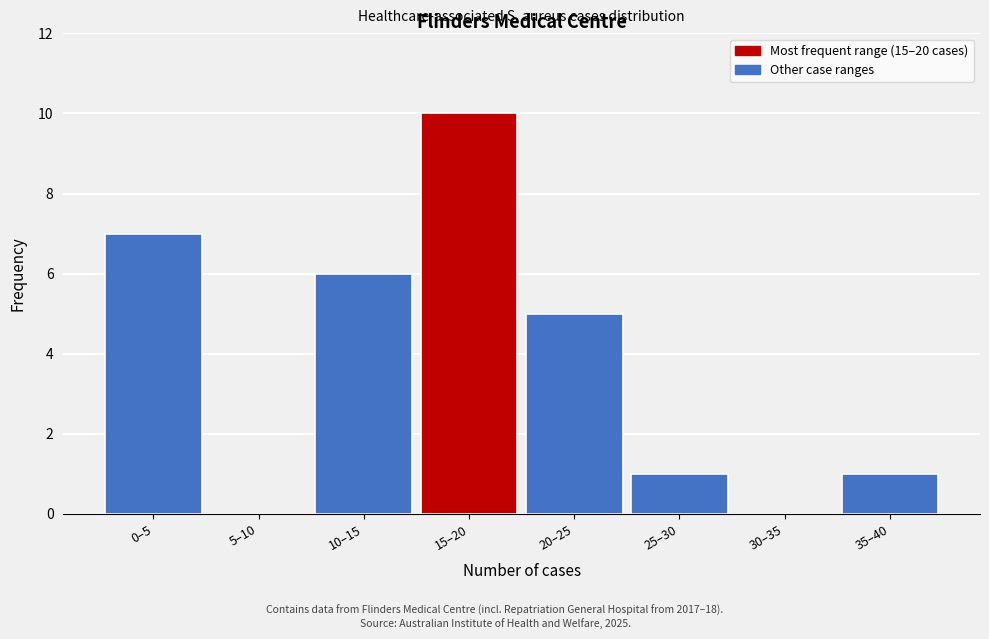

Reading left to right, transcribe all the data shown in this chart.

0–5=7	5–10=0	10–15=6	15–20=10	20–25=5	25–30=1	30–35=0	35–40=1